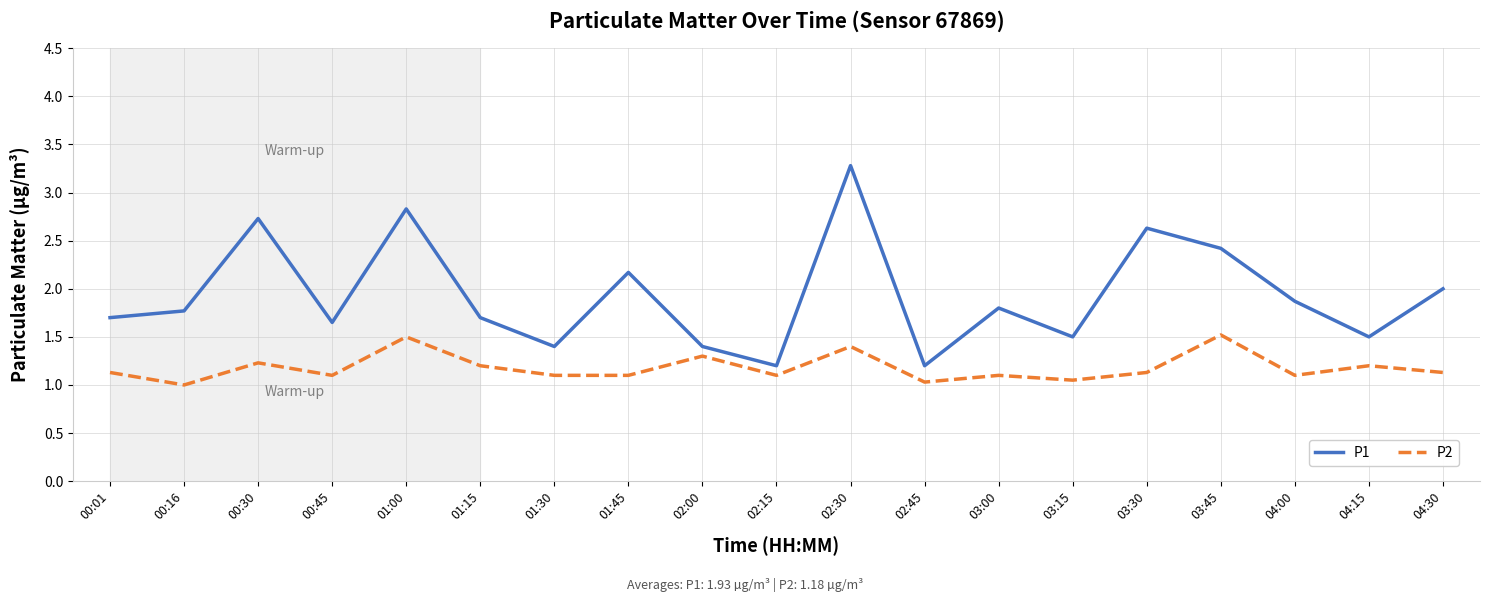

At how many categories does at least one series exceed 3?

1